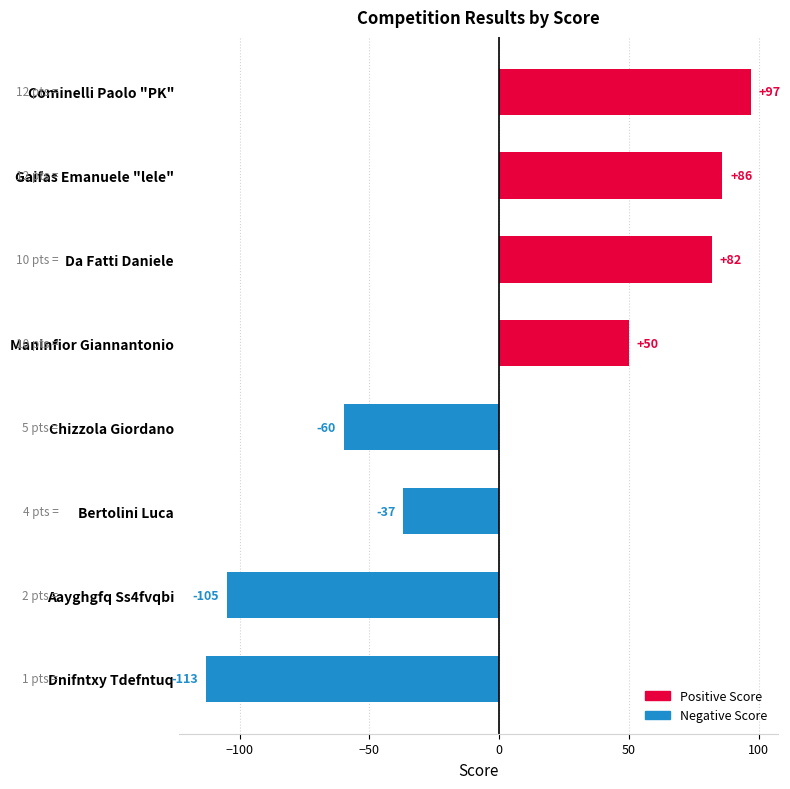

What is the difference between the values at Bertolini Luca and Cominelli Paolo "PK"?

134